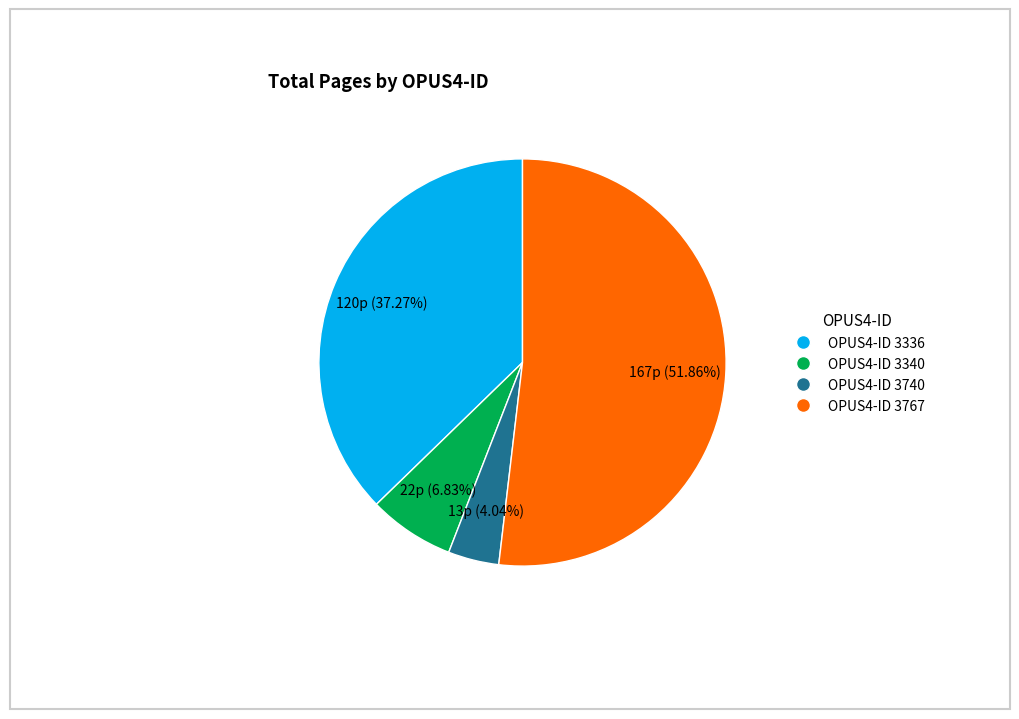

Does any single category account for the majority?

Yes